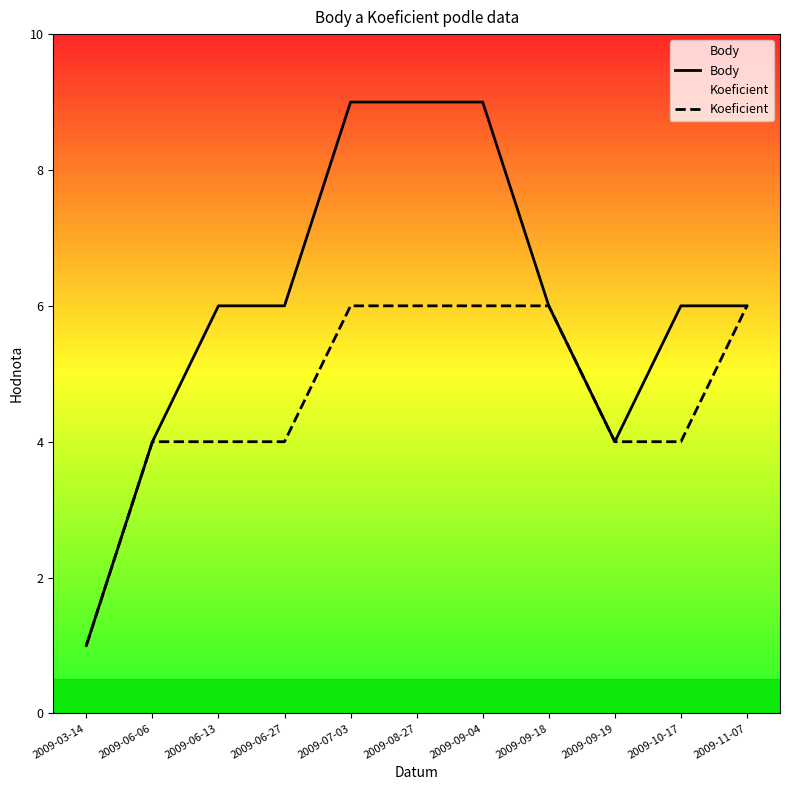

True or false: Koeficient and Body intersect in this chart.

False